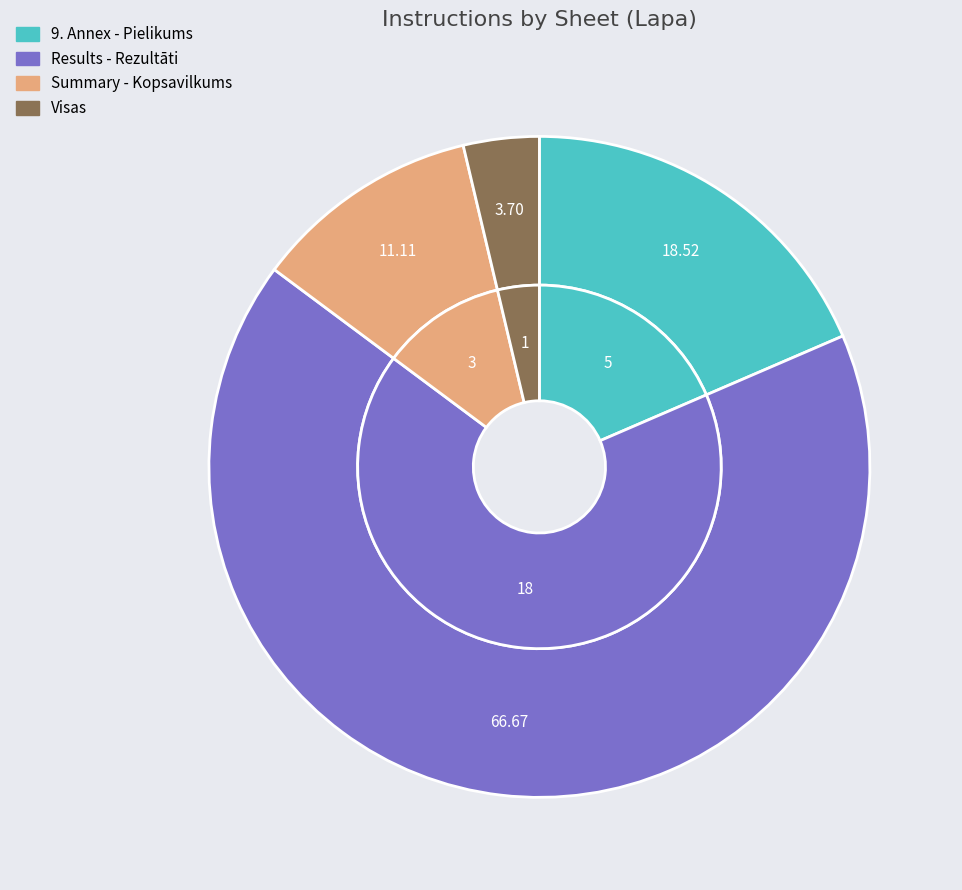

Which slice represents more than half of the pie?

Results - Rezultāti